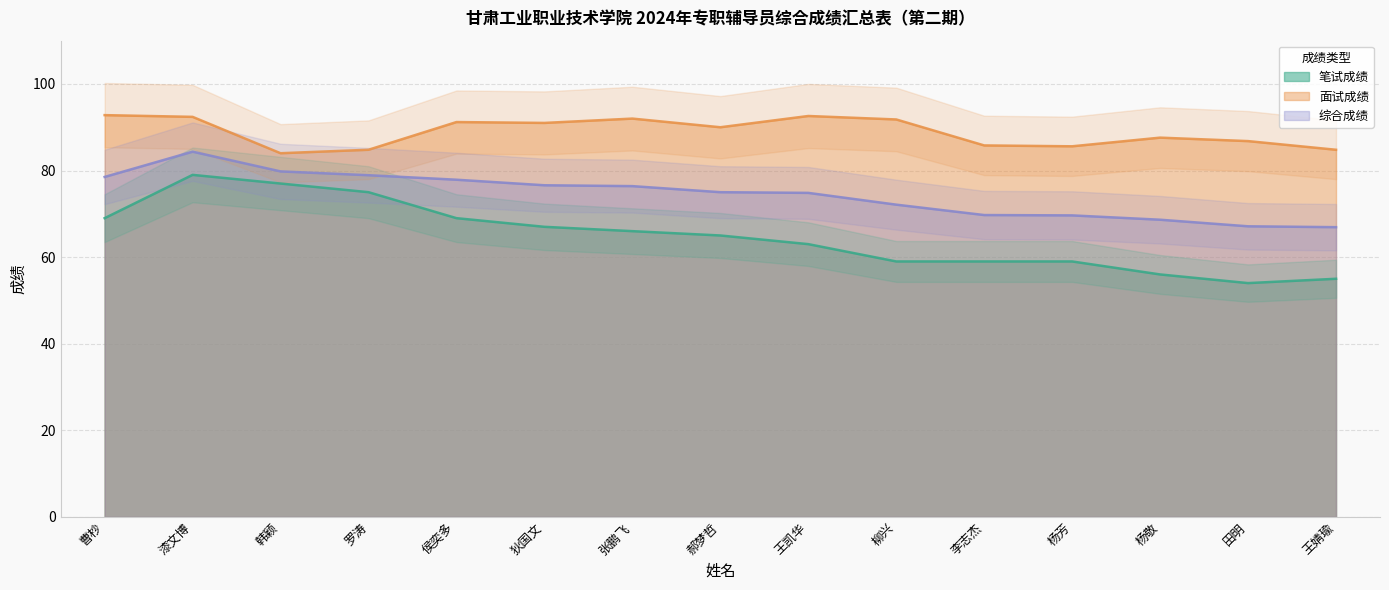

At which category does the chart reach its minimum across all series?

田明